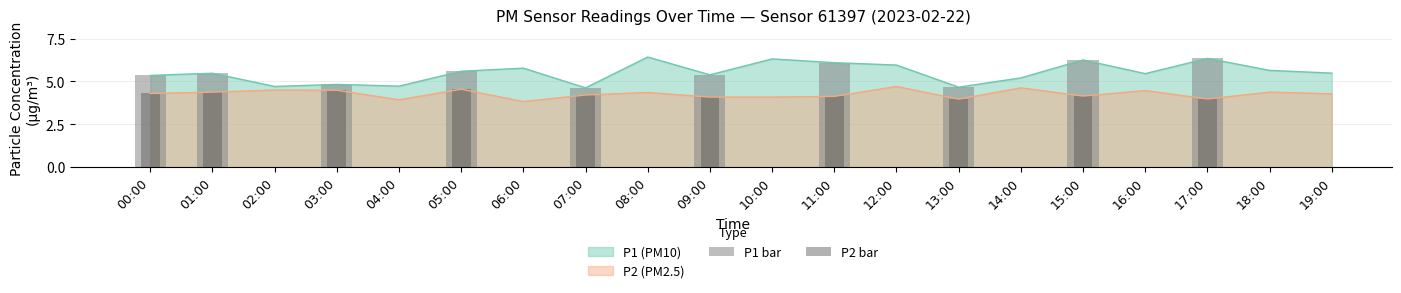

How many groups of bars are there?

20